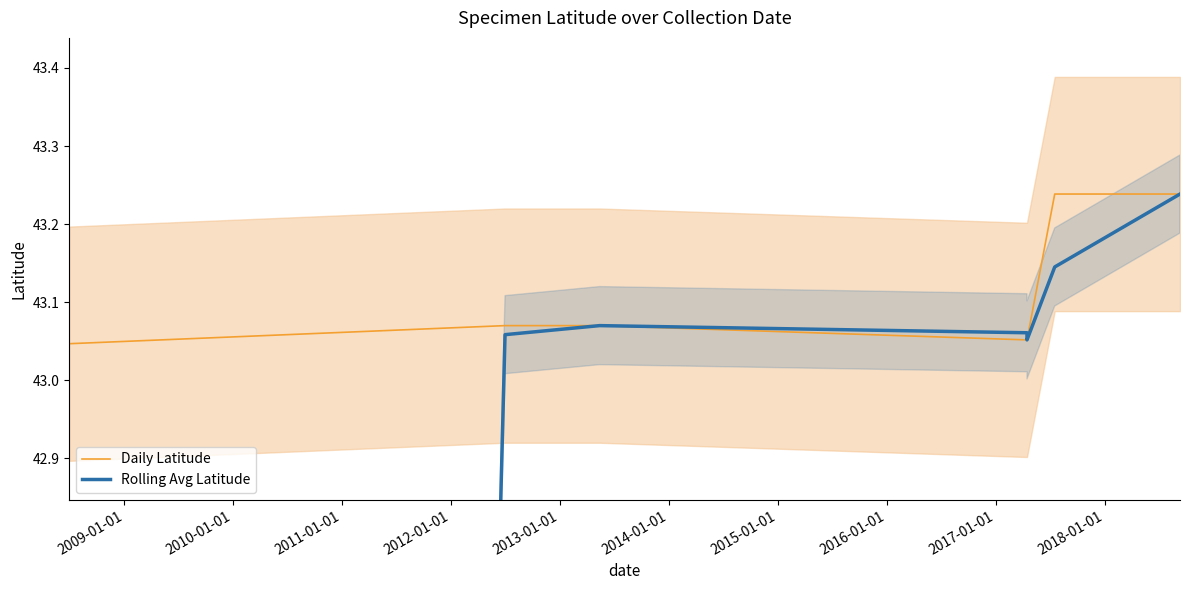

What is the average value of the Daily Latitude series?

43.1